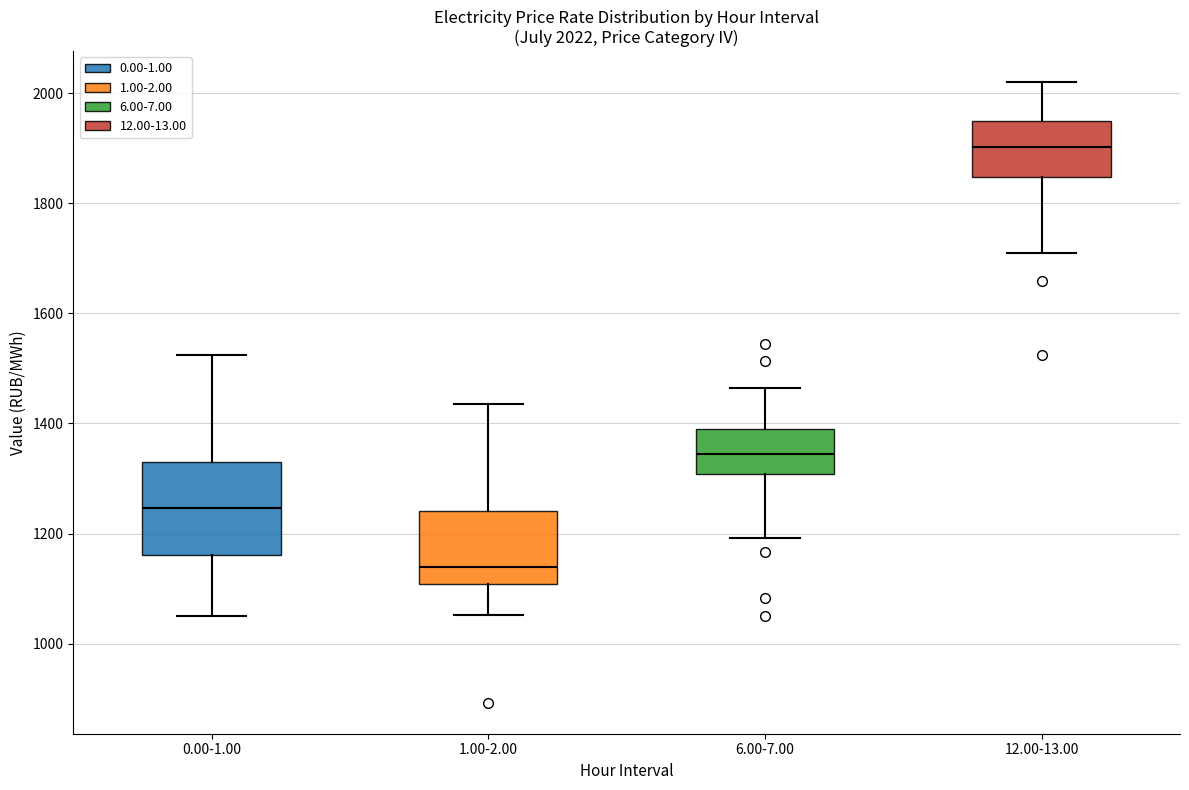

Which box is the tallest, from its lower edge to its upper edge?

0.00-1.00